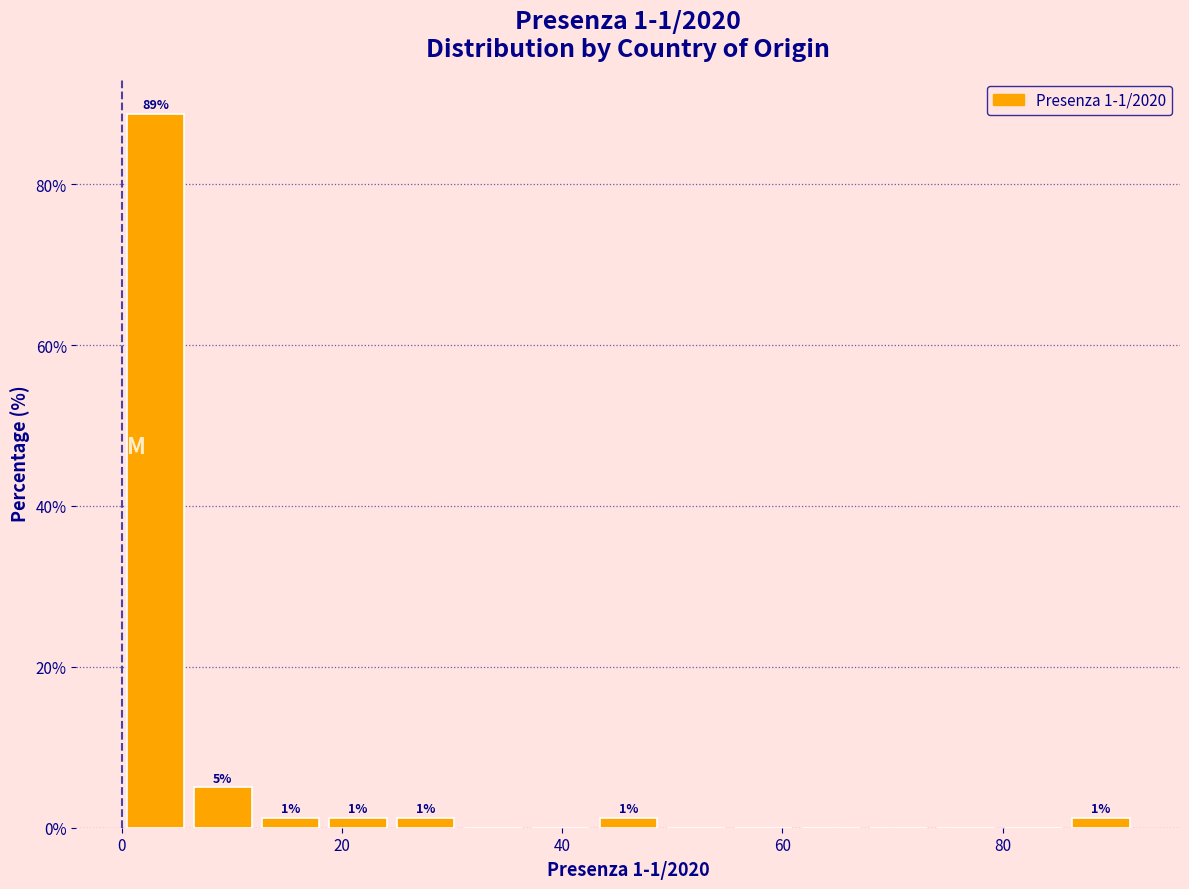

Around what value on the x-axis is the tallest bar? Give the approximate position of its centre, as read against the axis.

4